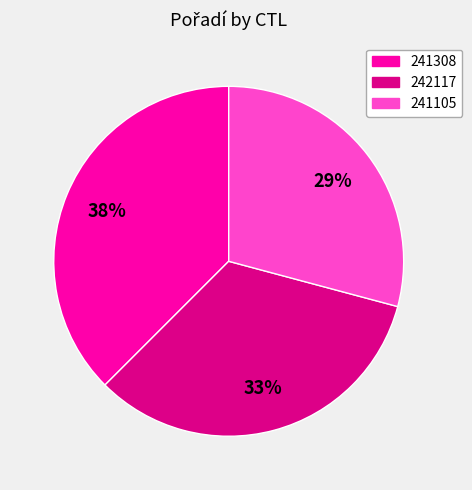

How many slices are in this pie chart?

3